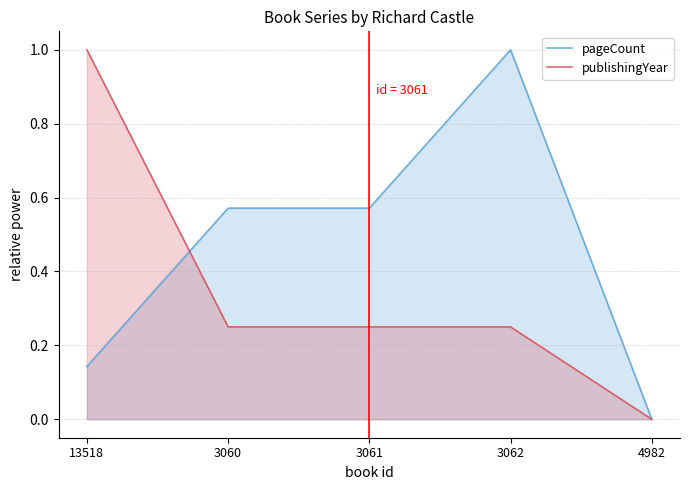

The value of publishingYear at 3060 is 0.2. True or false?

True